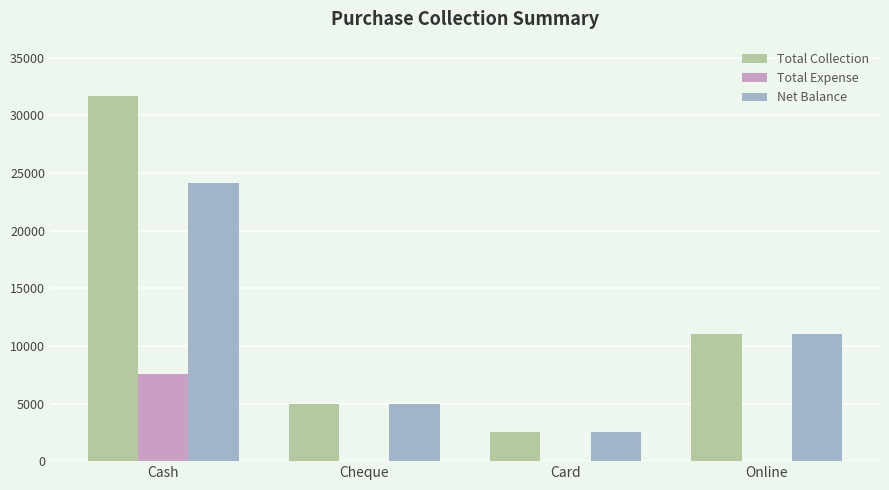

The Total Expense series shows 7520 at Cash. True or false?

True